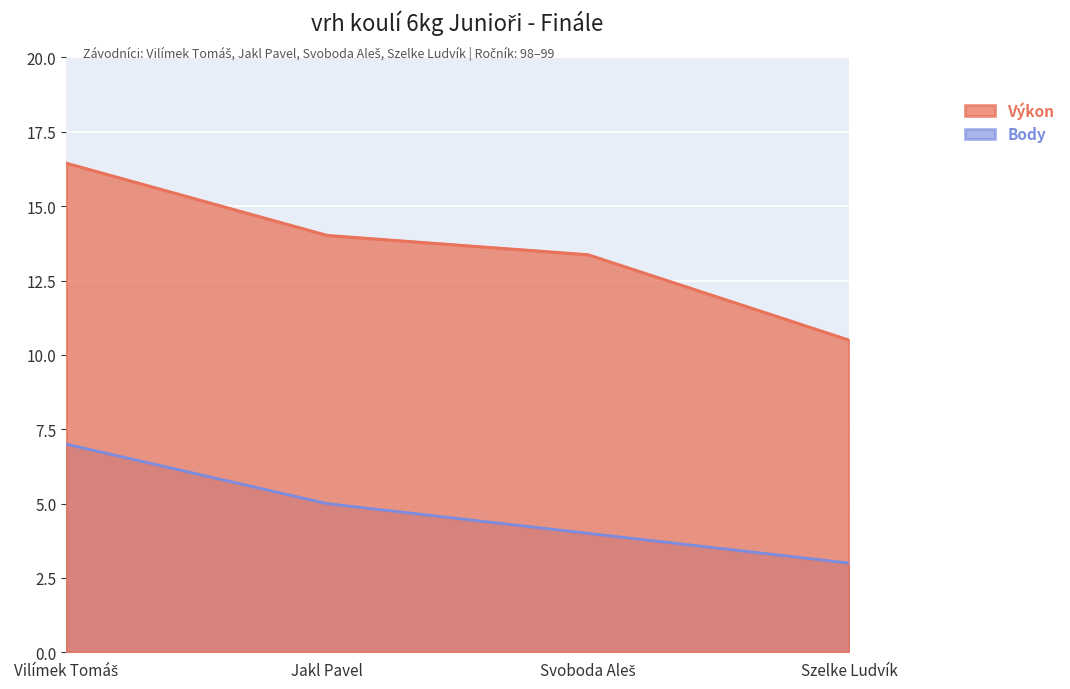

What is the total value across all series at Vilímek Tomáš?

23.4